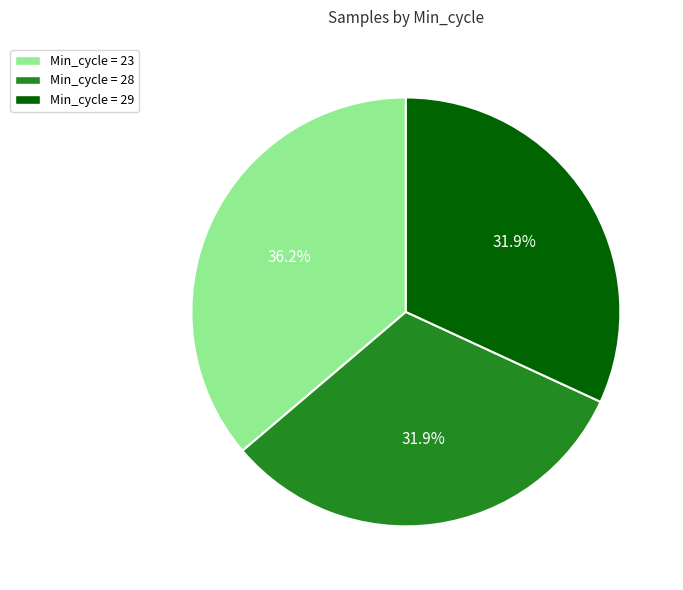

Is there a majority slice in this chart?

No